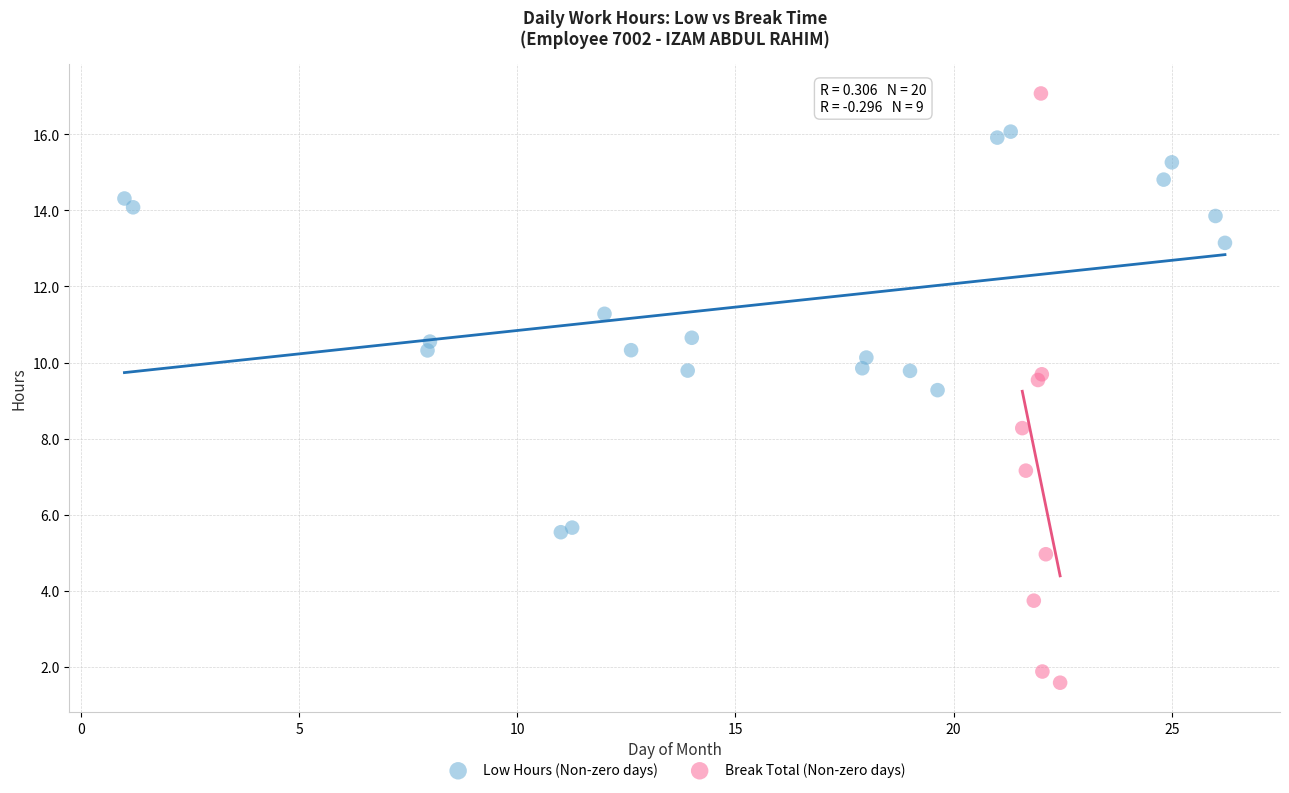

Which series has the largest Y range (max minus min)?

Break Total (Non-zero days)